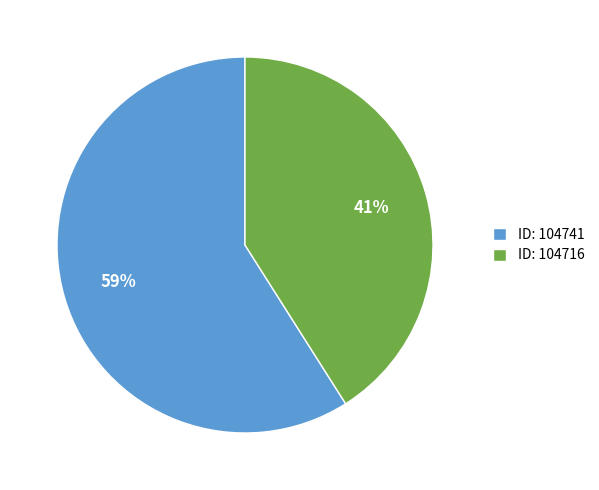

Which slice is the largest?

ID: 104741